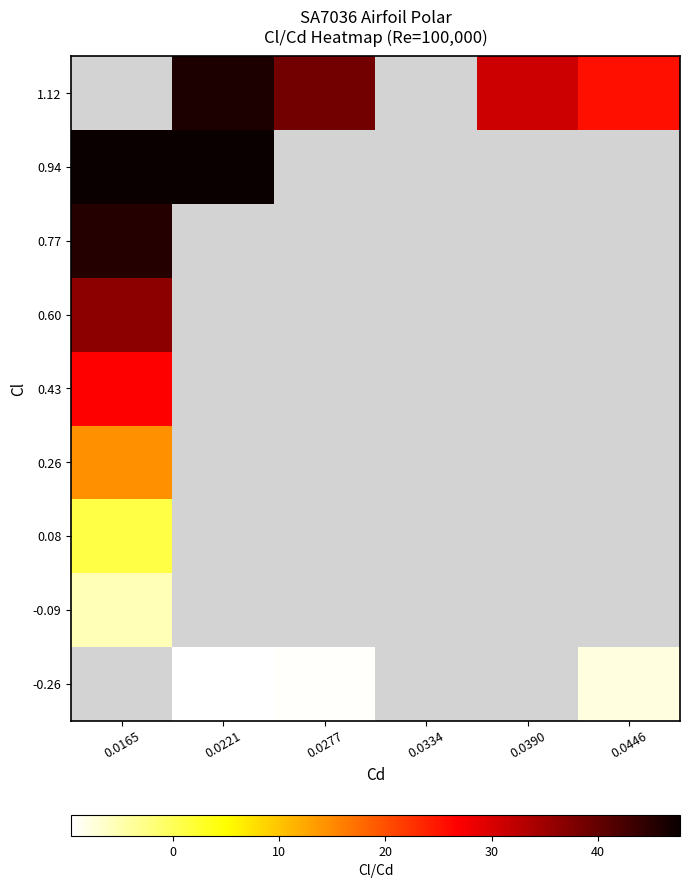

How many values in the 1.12 series exceed 30?

3